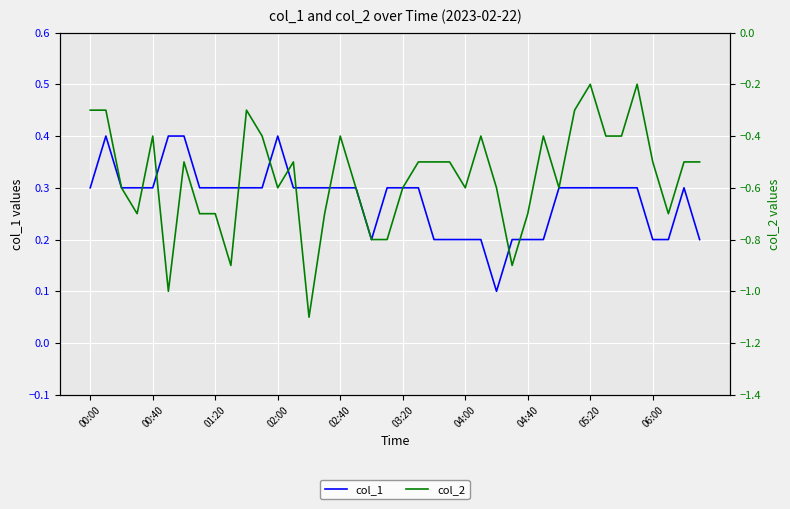

In col_1, how many points are lower than both neighbors (excluding endpoints)?

2